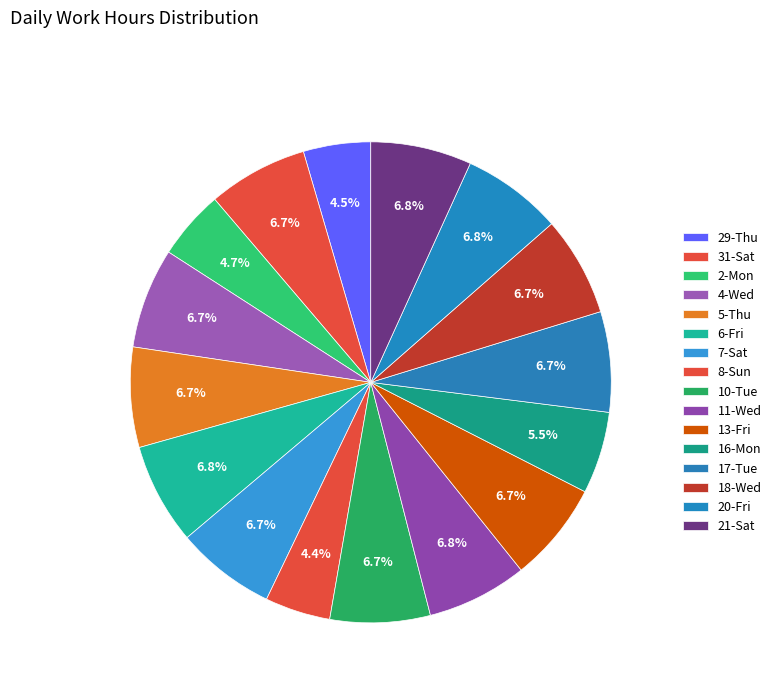

What portion of the pie excludes 10-Tue?

93.3%